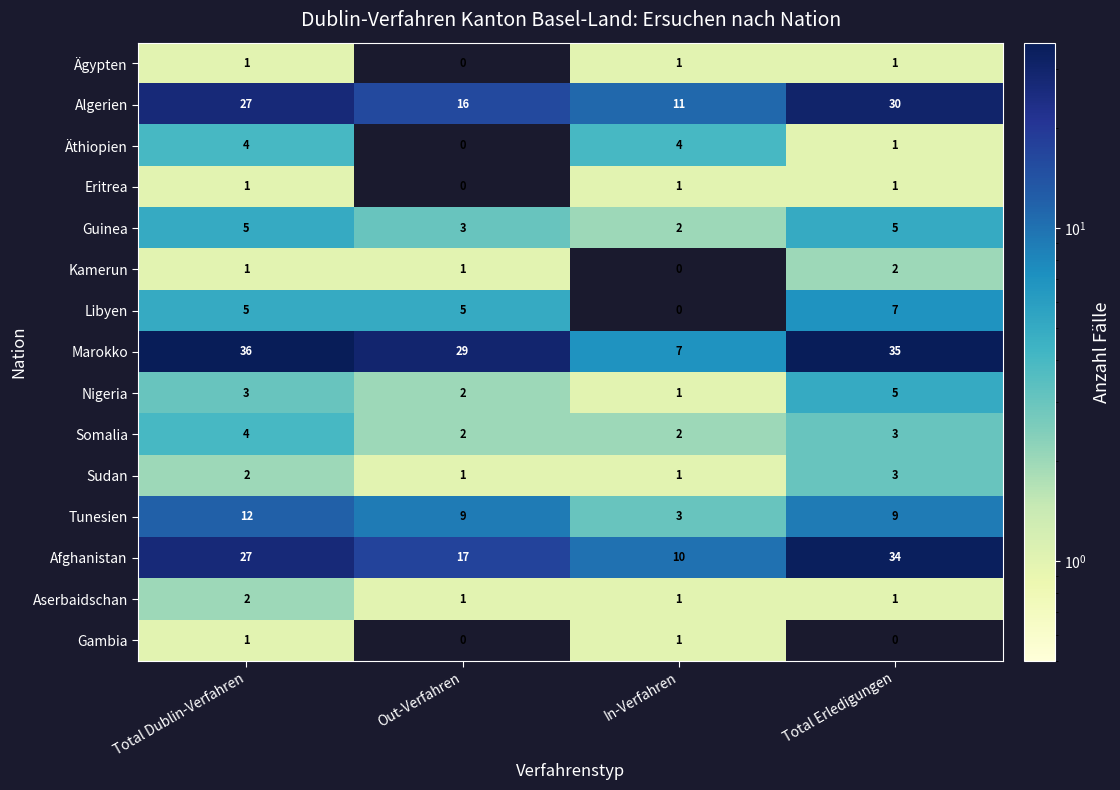

At which category is the sum across all series the highest?

Total Erledigungen